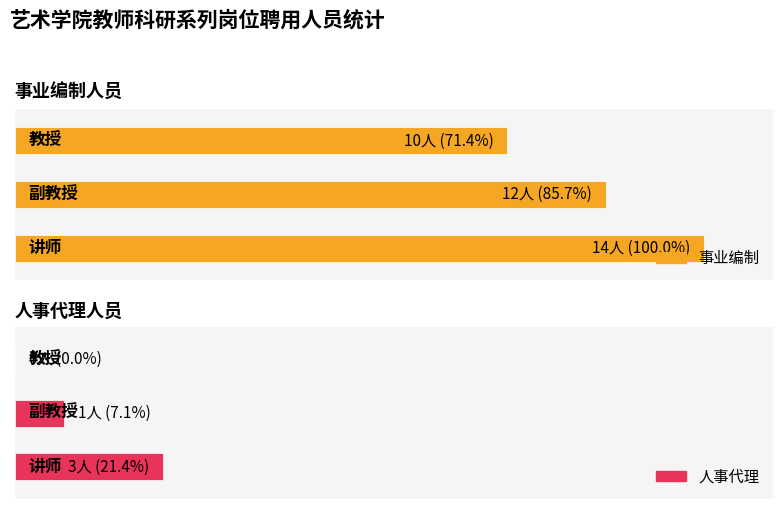

Rank the series by their average value, from highest to lowest.

事业编制, 人事代理